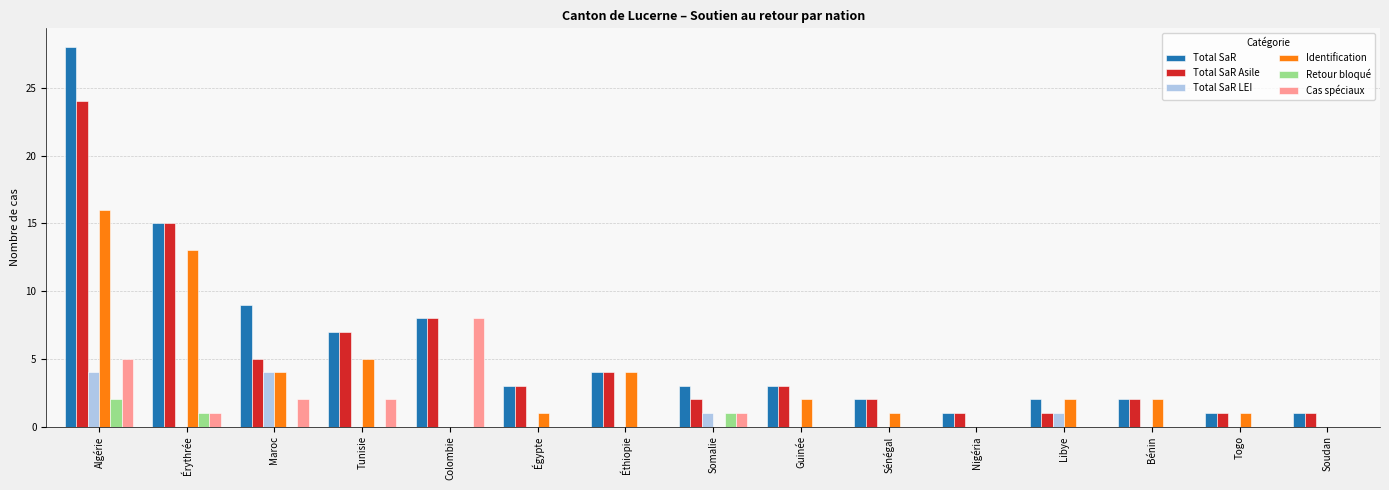

What is the total value across all series at Somalie?

8